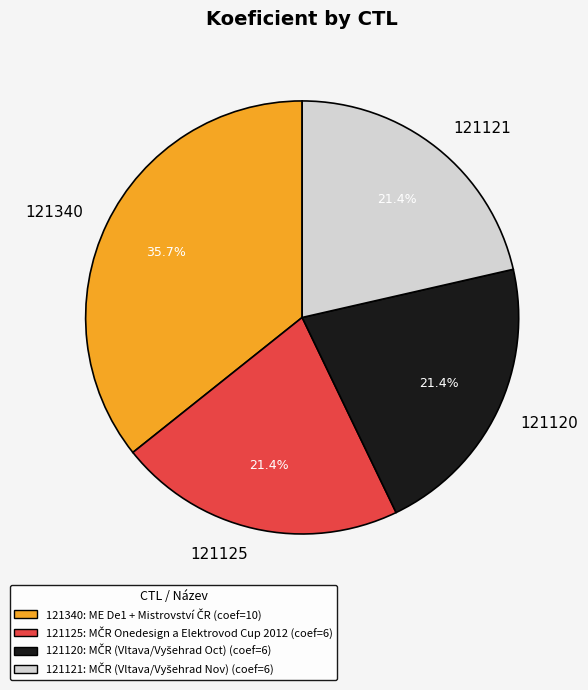

To the nearest percent, what is the difference between the 121340 and 121125 slice percentages?

14%